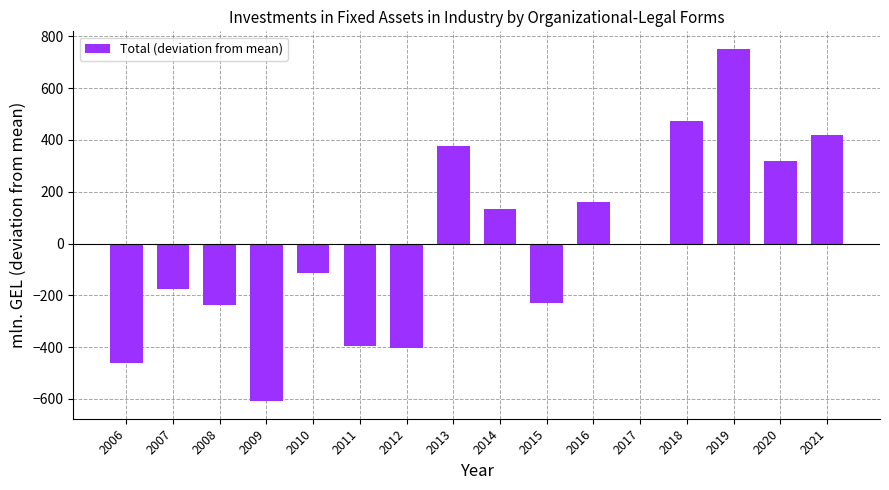

True or false: the data shows -94.4 at 2011.

False